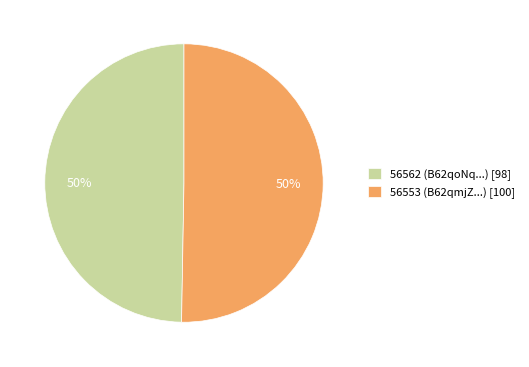

Count the number of slices in the pie.

2